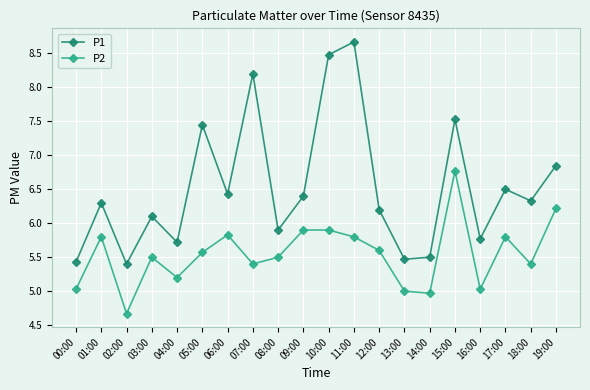

What is the average value of the P1 series?

6.5